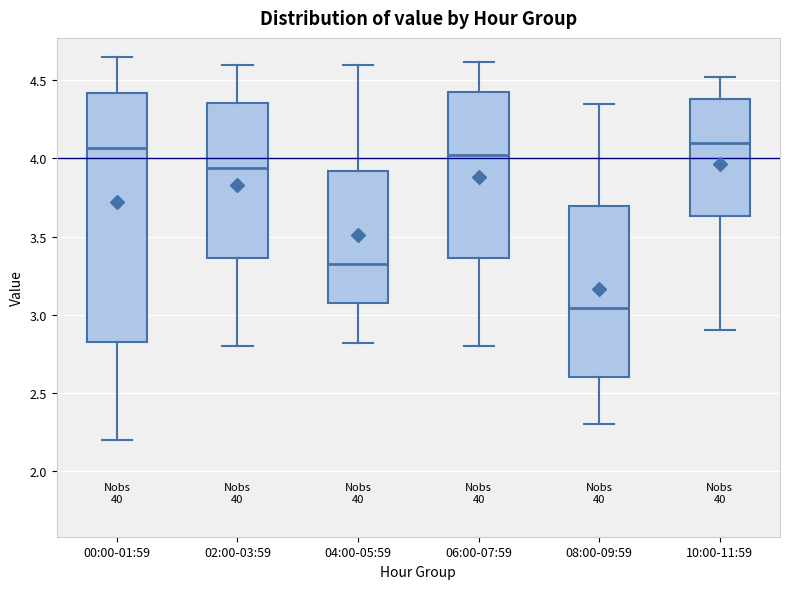

Reading left to right, read every box against the y-axis: the position of its median line, the range the box covers, and the ends of its whiskers. The values are not printed on the chart, so give them approximately, as read against the axis.

00:00-01:59: median 4.05, box 2.85 to 4.40, whiskers 2.20 to 4.65
02:00-03:59: median 3.95, box 3.35 to 4.35, whiskers 2.80 to 4.60
04:00-05:59: median 3.35, box 3.05 to 3.90, whiskers 2.80 to 4.60
06:00-07:59: median 4.05, box 3.35 to 4.45, whiskers 2.80 to 4.60
08:00-09:59: median 3.05, box 2.60 to 3.70, whiskers 2.30 to 4.35
10:00-11:59: median 4.10, box 3.65 to 4.40, whiskers 2.90 to 4.50